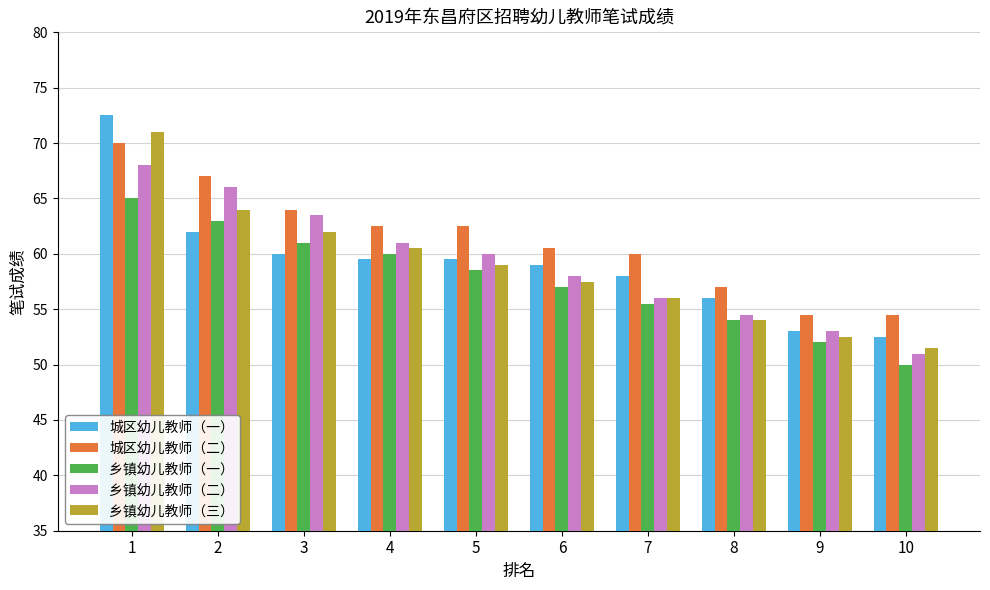

Is it true that 乡镇幼儿教师（一） equals 87.7 at 4?

False